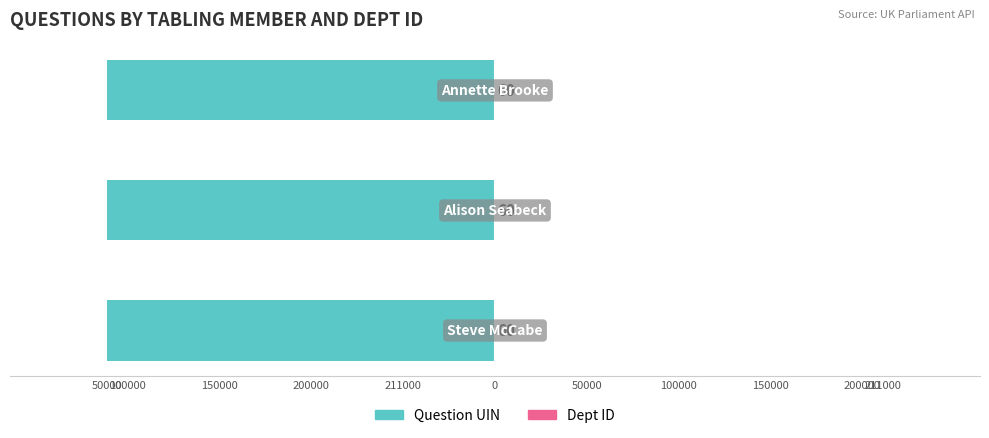

Are the bars horizontal?

Yes